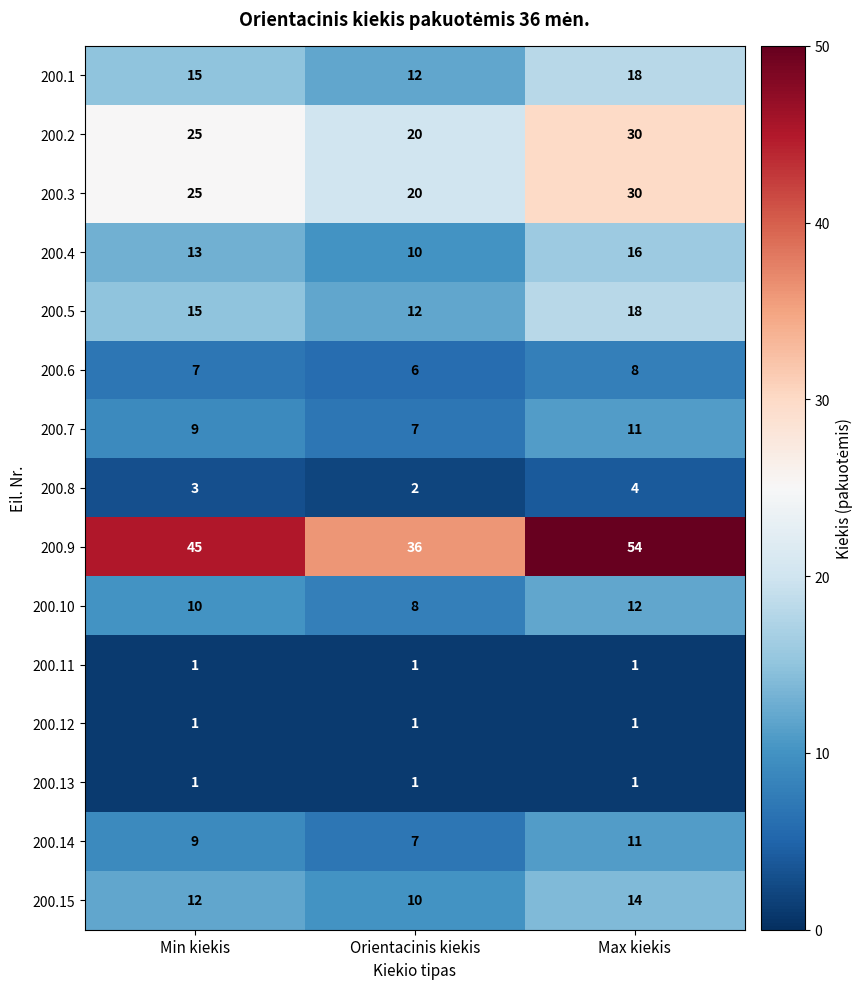

How many 200.8 values are between 2 and 4?

3